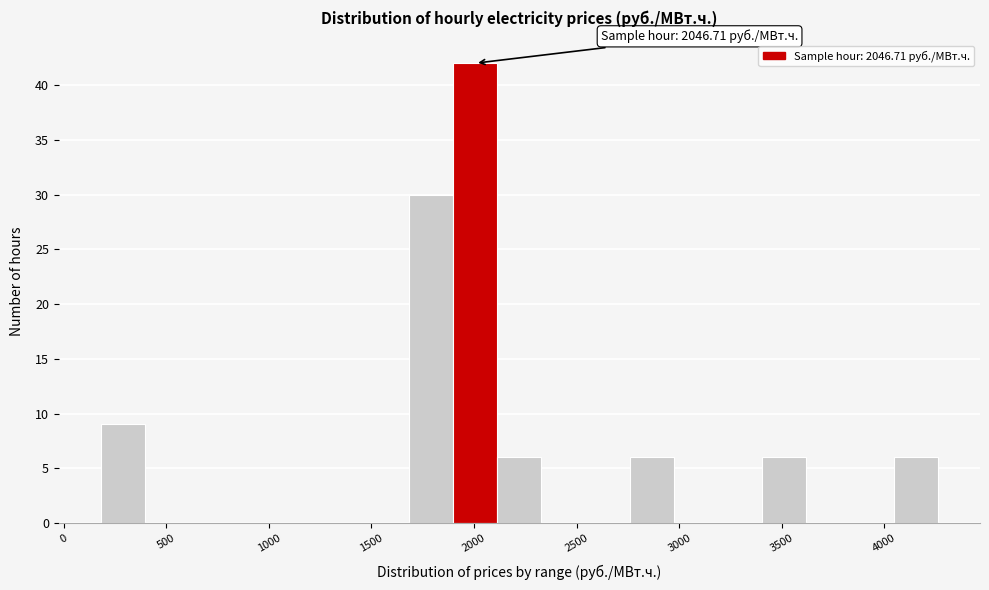

Which range on the x-axis has the tallest bar?

1900 to 2100